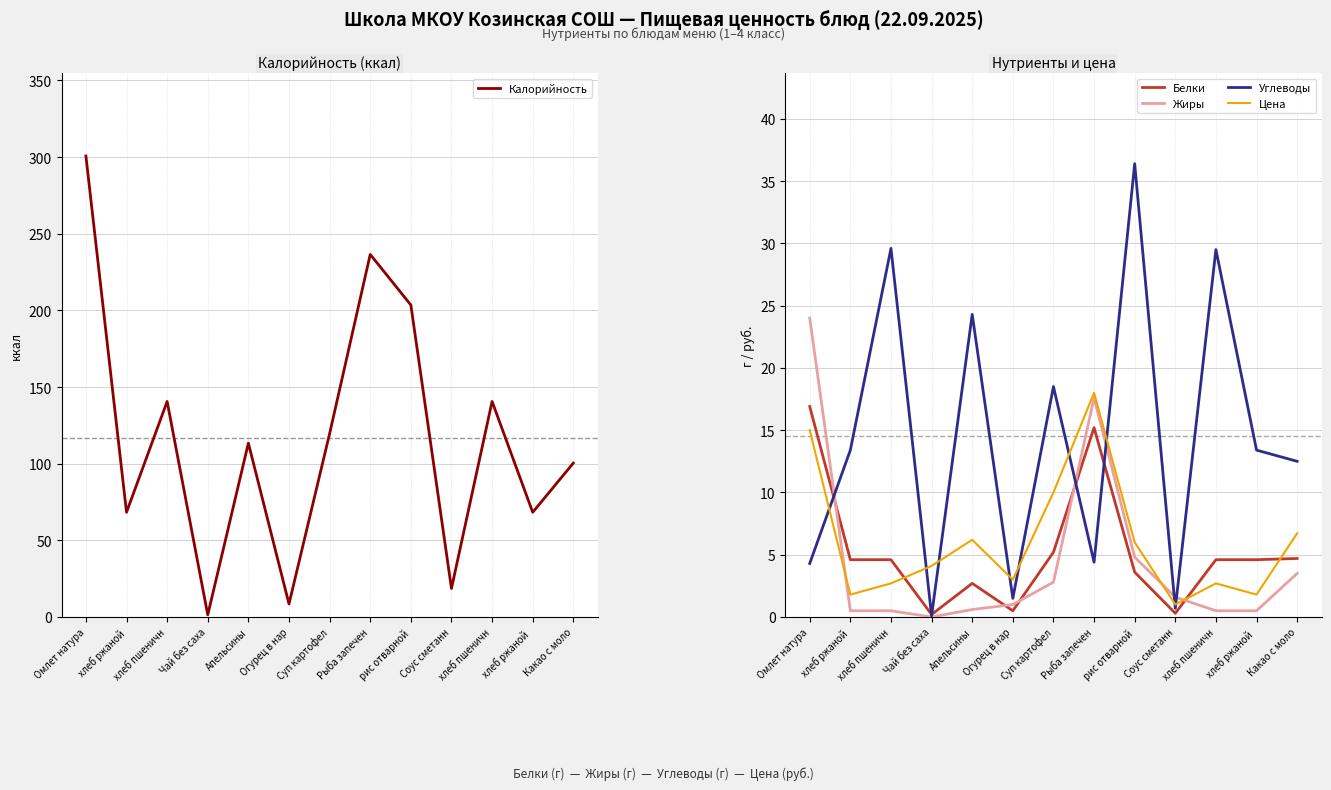

Reading left to right, transcribe all the data shown in this chart.

Калорийность: 300.7	68.3	140.6	1.4	113.4	8.5	119.6	236.5	203.5	18.6	140.6	68.3	100.4
Белки: 16.9	4.6	4.6	0.2	2.7	0.5	5.2	15.2	3.6	0.3	4.6	4.6	4.7
Жиры: 24.0	0.5	0.5	0.0	0.6	1.0	2.8	17.6	4.8	1.6	0.5	0.5	3.5
Углеводы: 4.3	13.4	29.6	0.1	24.3	1.5	18.5	4.4	36.4	0.7	29.5	13.4	12.5
Цена: 15.0	1.8	2.7	4.1	6.2	3.0	10.0	18.0	6.0	1.0	2.7	1.8	6.7